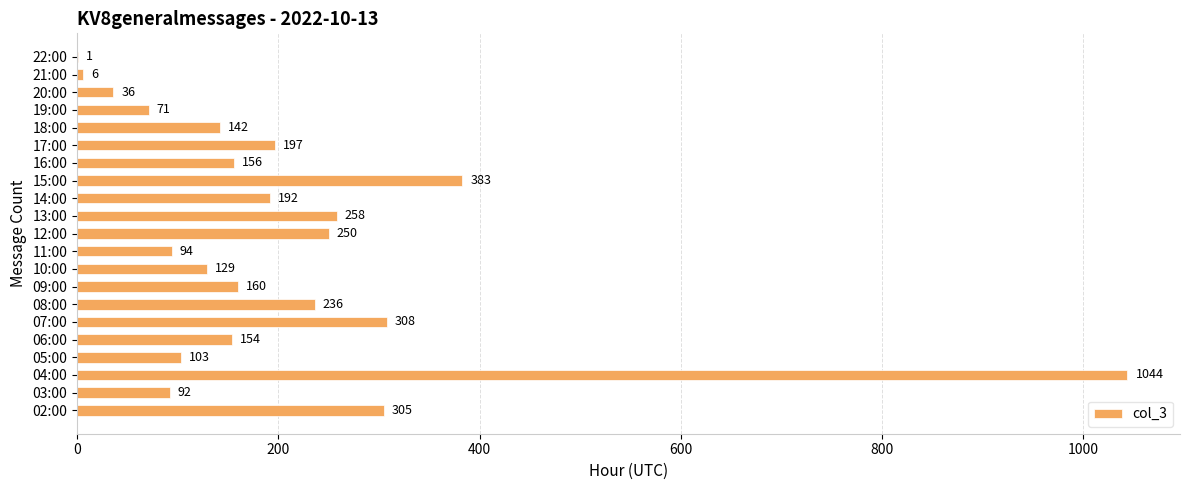

Reading bottom to top, list all the values displayed in this chart.

02:00=305	03:00=92	04:00=1044	05:00=103	06:00=154	07:00=308	08:00=236	09:00=160	10:00=129	11:00=94	12:00=250	13:00=258	14:00=192	15:00=383	16:00=156	17:00=197	18:00=142	19:00=71	20:00=36	21:00=6	22:00=1